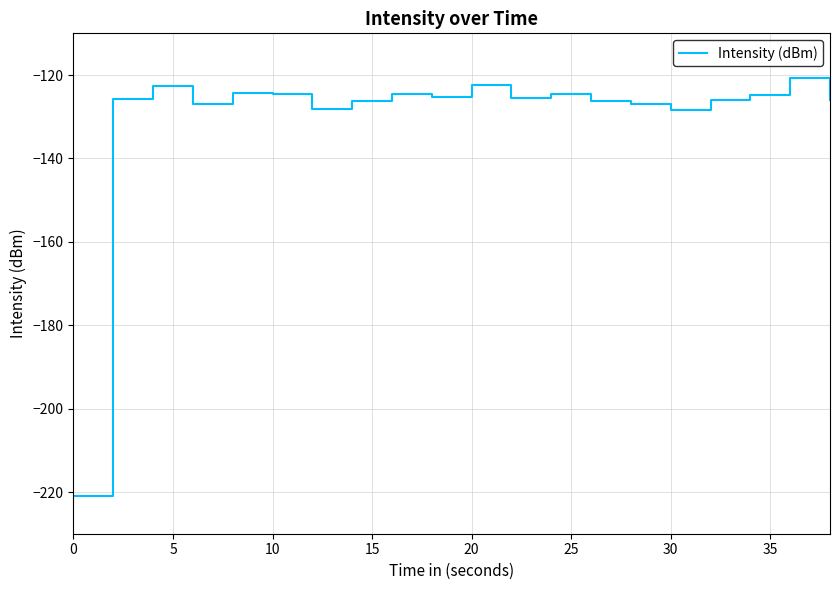

What is the smallest value displayed?

-221.0